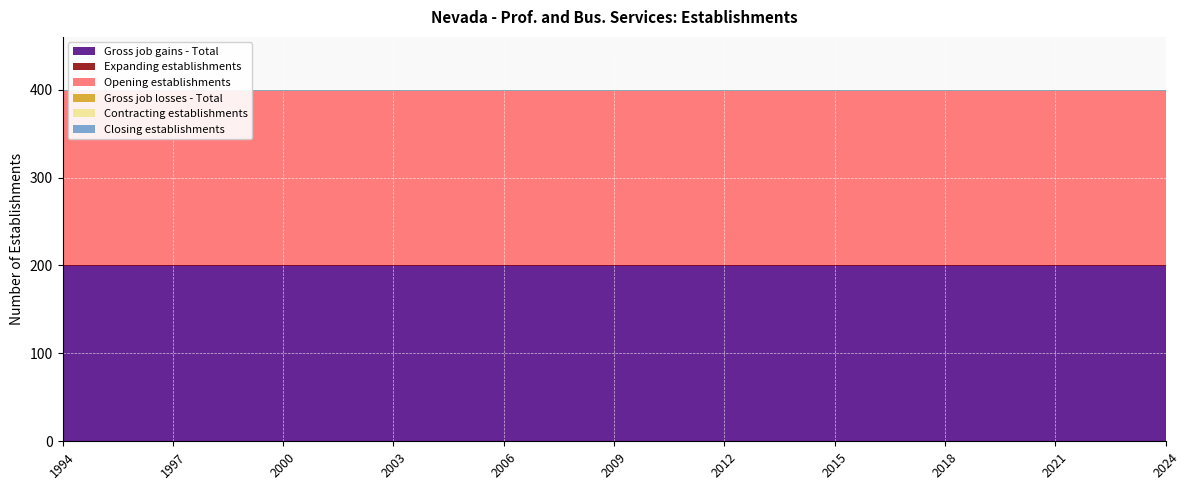

Which category has the lowest value in the Gross job losses - Total series?

1994